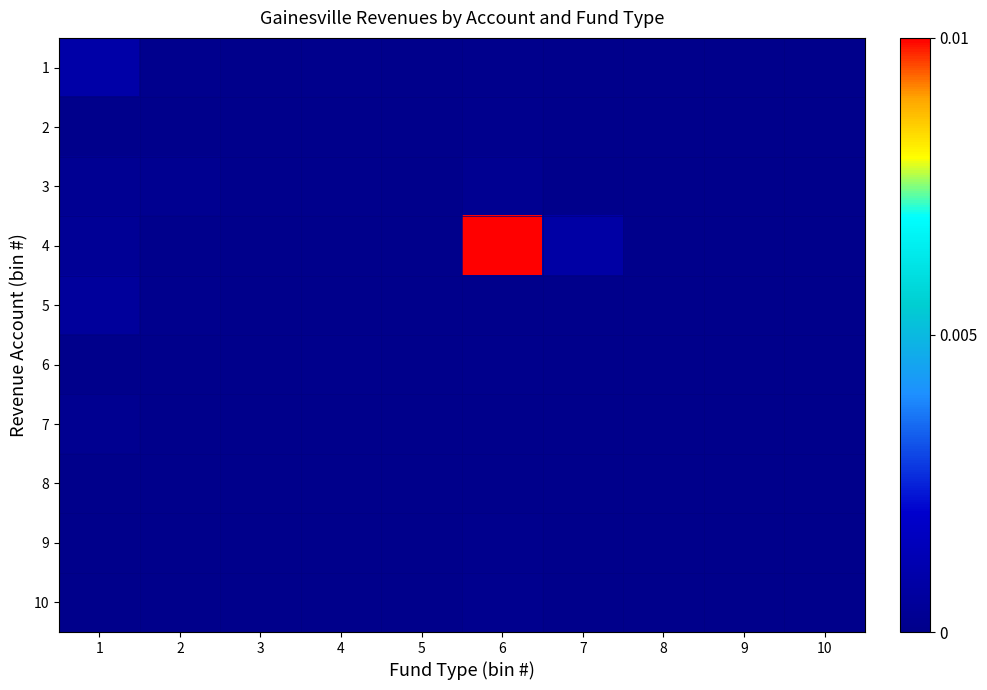

Which label corresponds to the smallest value in the chart?

3